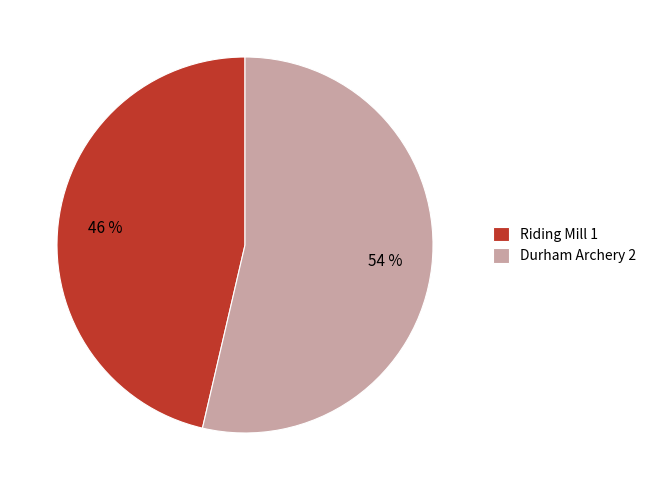

Count the number of slices in the pie.

2